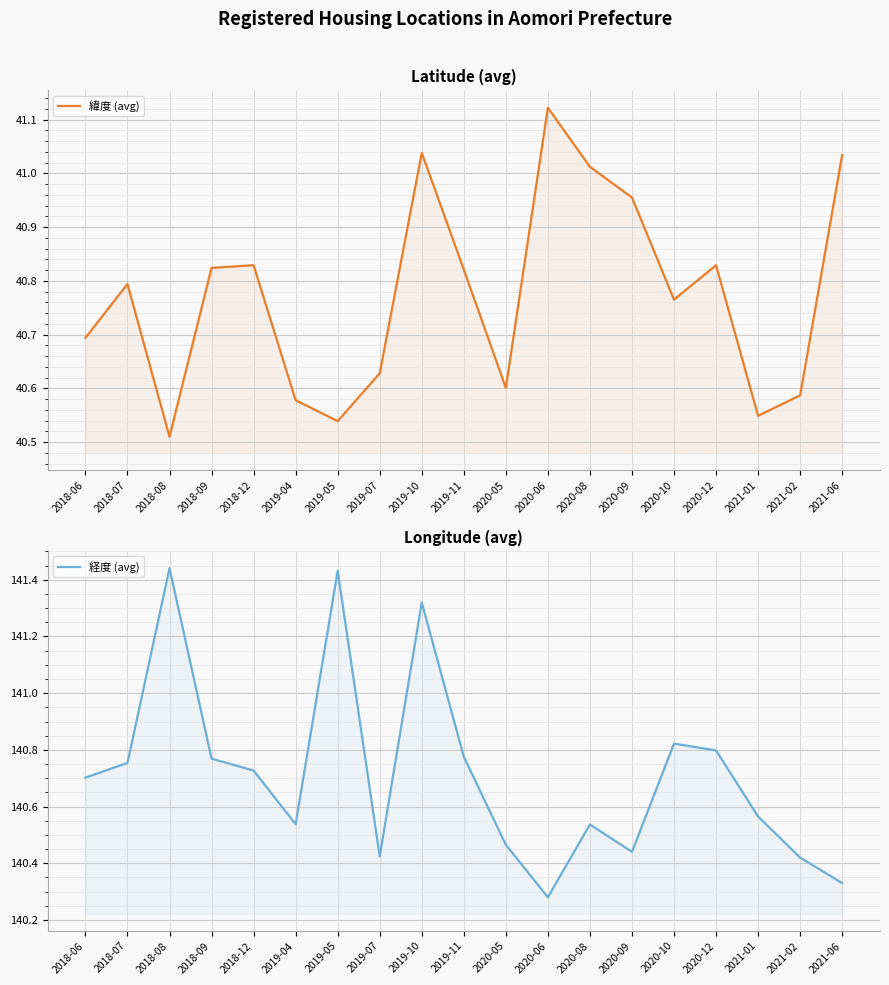

Is it true that 経度 (avg) equals 140.7 at 2018-12?

True